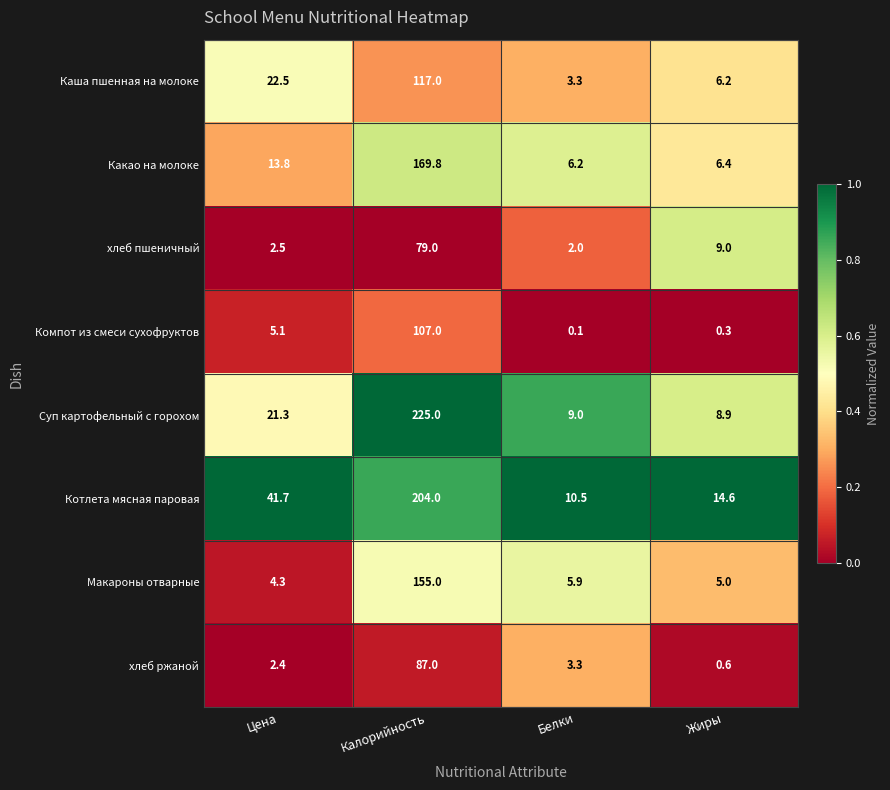

What is the sum of all Каша пшенная на молоке values?

149.0